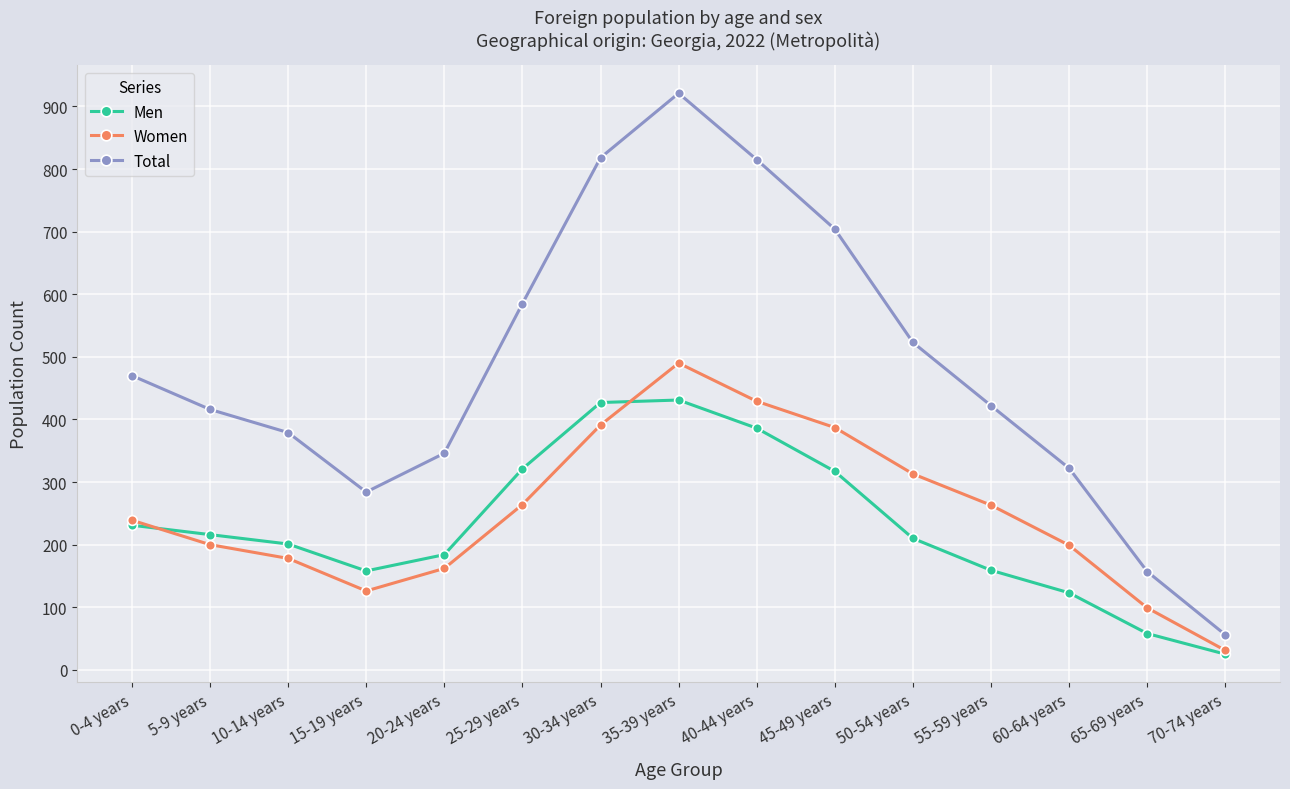

True or false: Men and Total intersect in this chart.

False